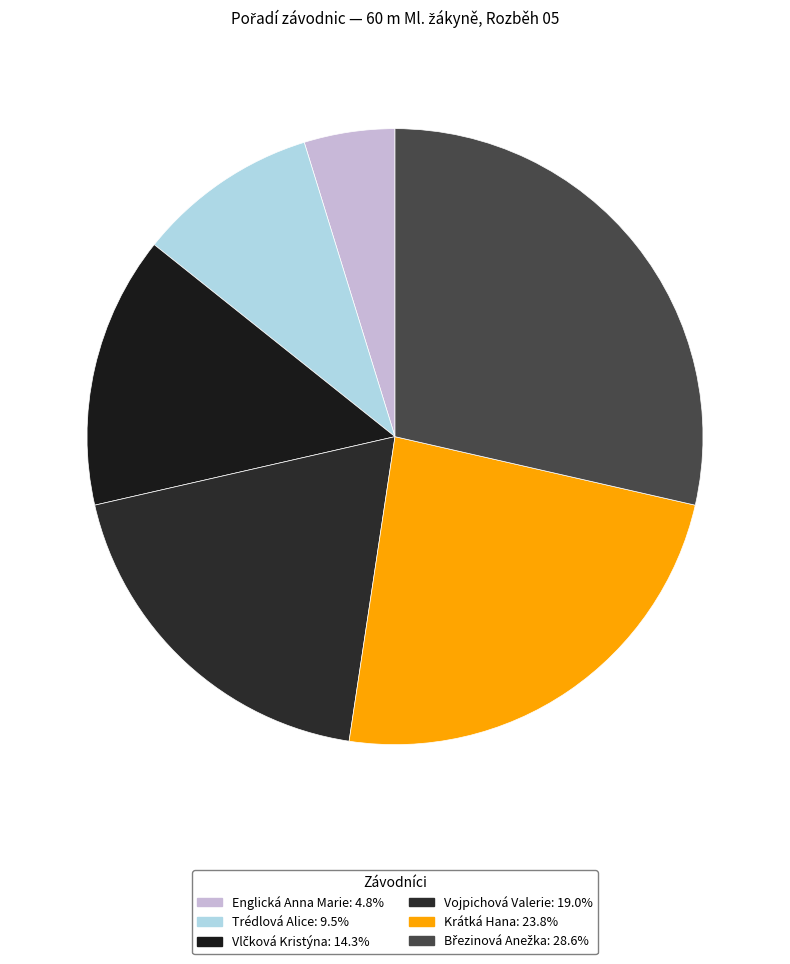

Is there a majority slice in this chart?

No